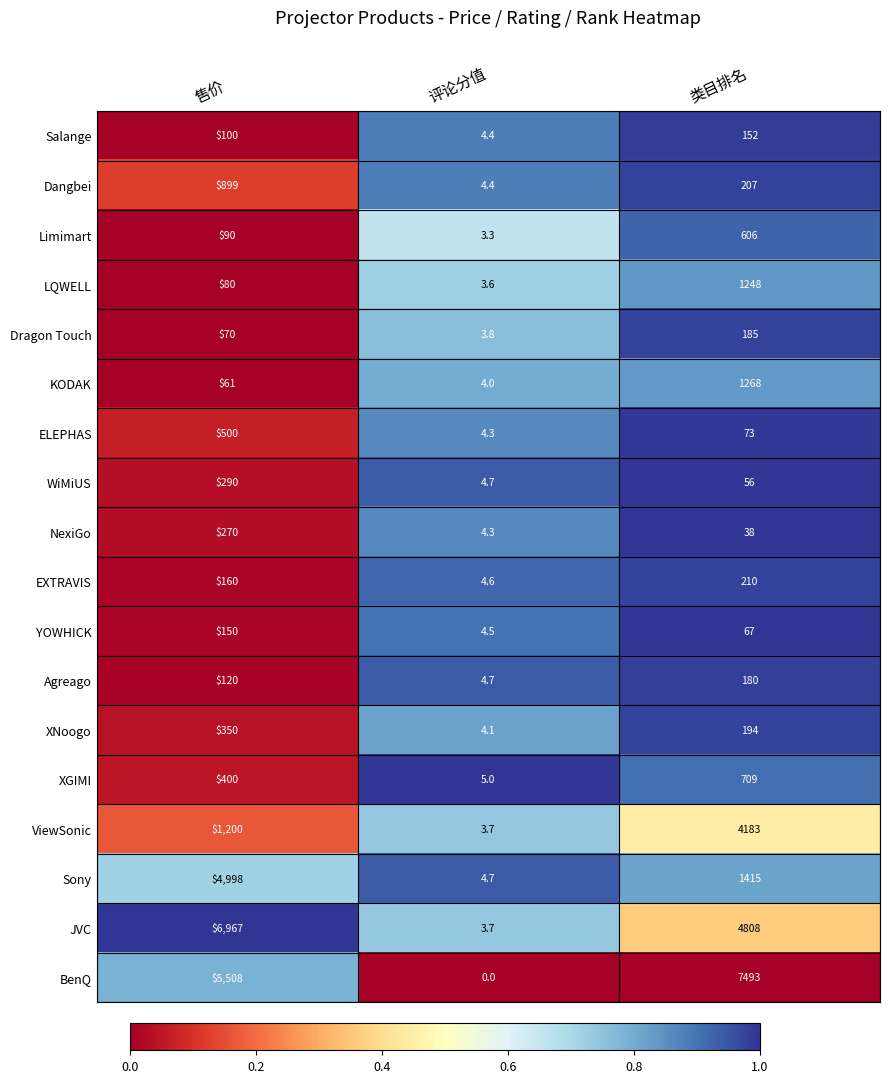

What is the minimum value for EXTRAVIS?

4.6